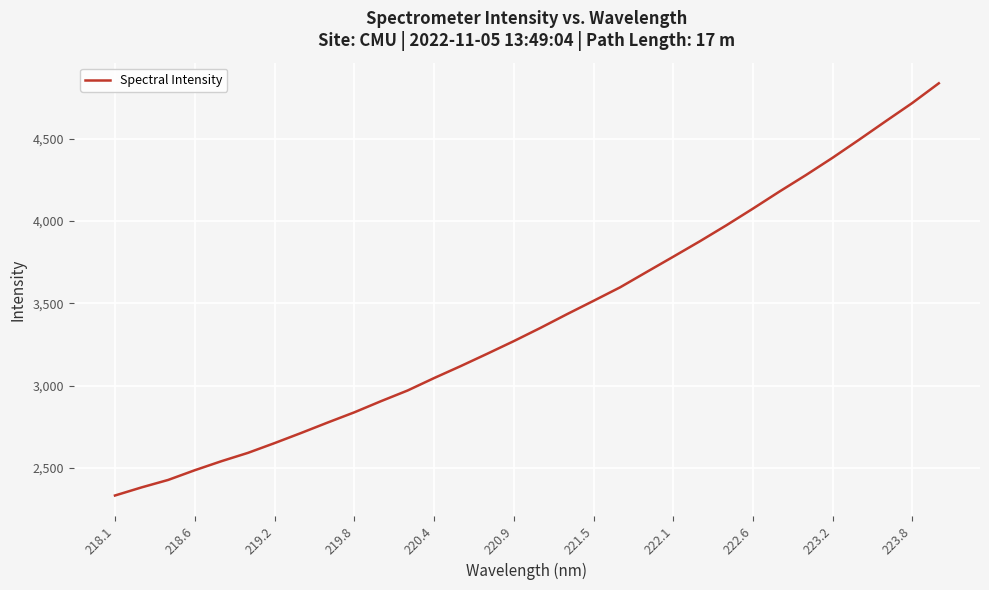

Is this an area chart (filled region under the line)?

No